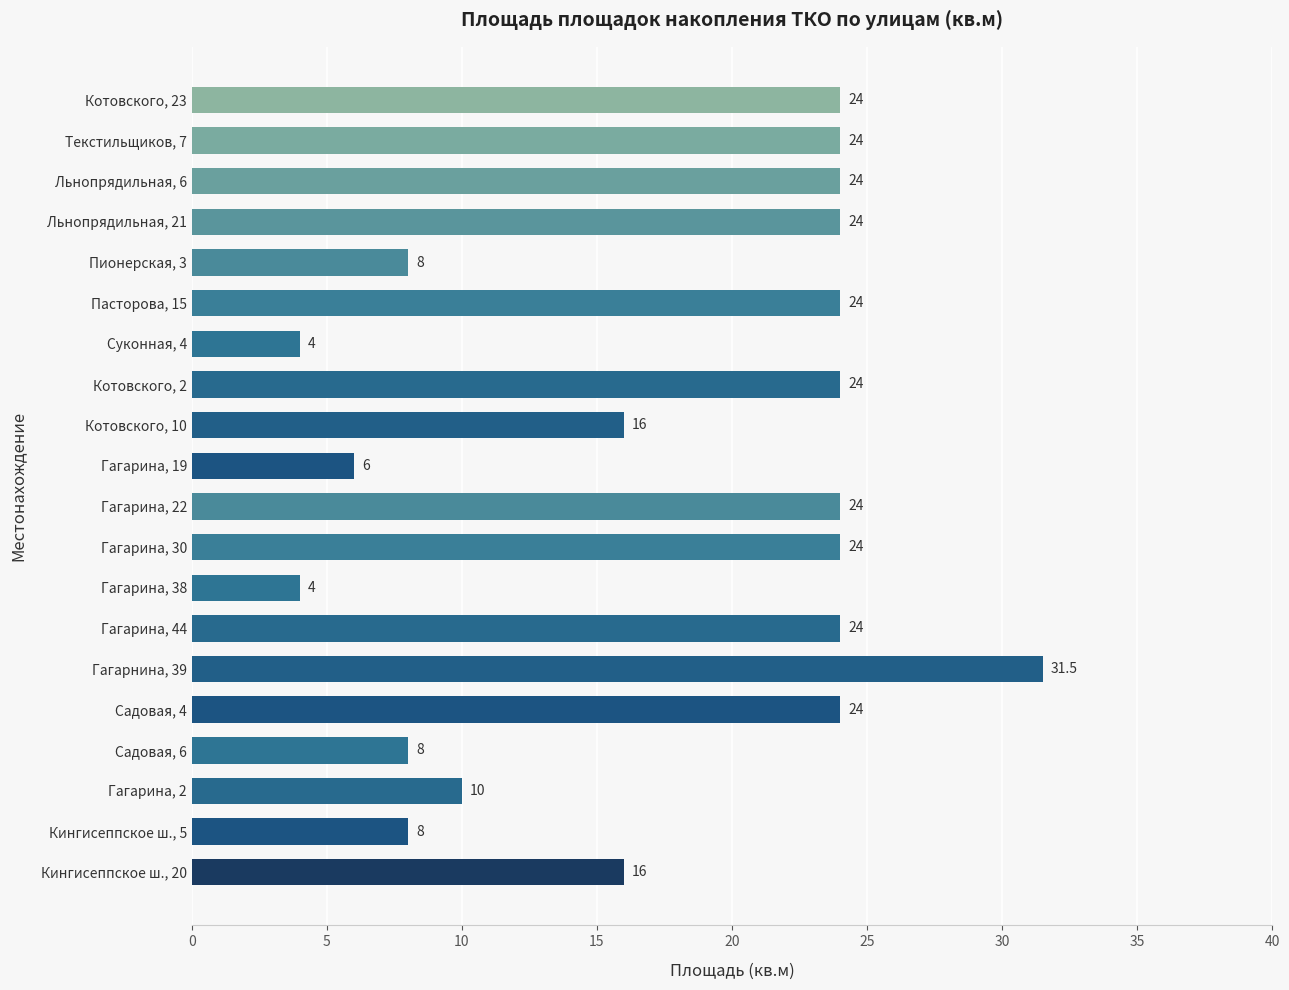

Reading bottom to top, list all the values displayed in this chart.

Кингисеппское ш., 20=16.0	Кингисеппское ш., 5=8.0	Гагарина, 2=10.0	Садовая, 6=8.0	Садовая, 4=24.0	Гагарнина, 39=31.5	Гагарина, 44=24.0	Гагарина, 38=4.0	Гагарина, 30=24.0	Гагарина, 22=24.0	Гагарина, 19=6.0	Котовского, 10=16.0	Котовского, 2=24.0	Суконная, 4=4.0	Пасторова, 15=24.0	Пионерская, 3=8.0	Льнопрядильная, 21=24.0	Льнопрядильная, 6=24.0	Текстильщиков, 7=24.0	Котовского, 23=24.0